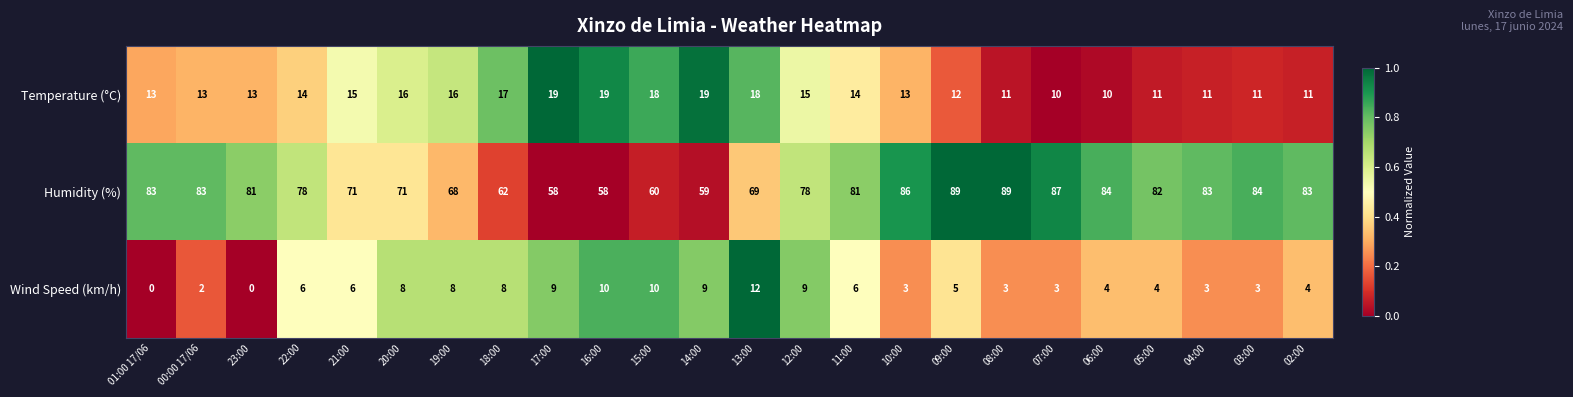

Rank the series by their maximum value, from lowest to highest.

Wind Speed (km/h), Temperature (°C), Humidity (%)